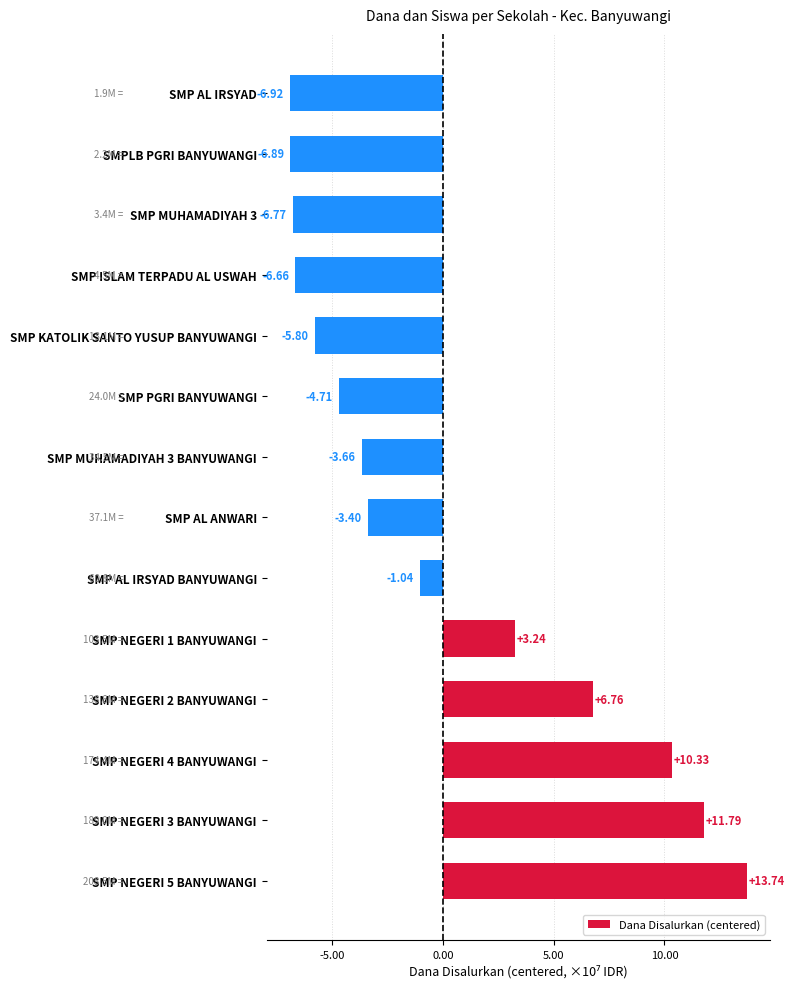

Are the bars horizontal?

Yes